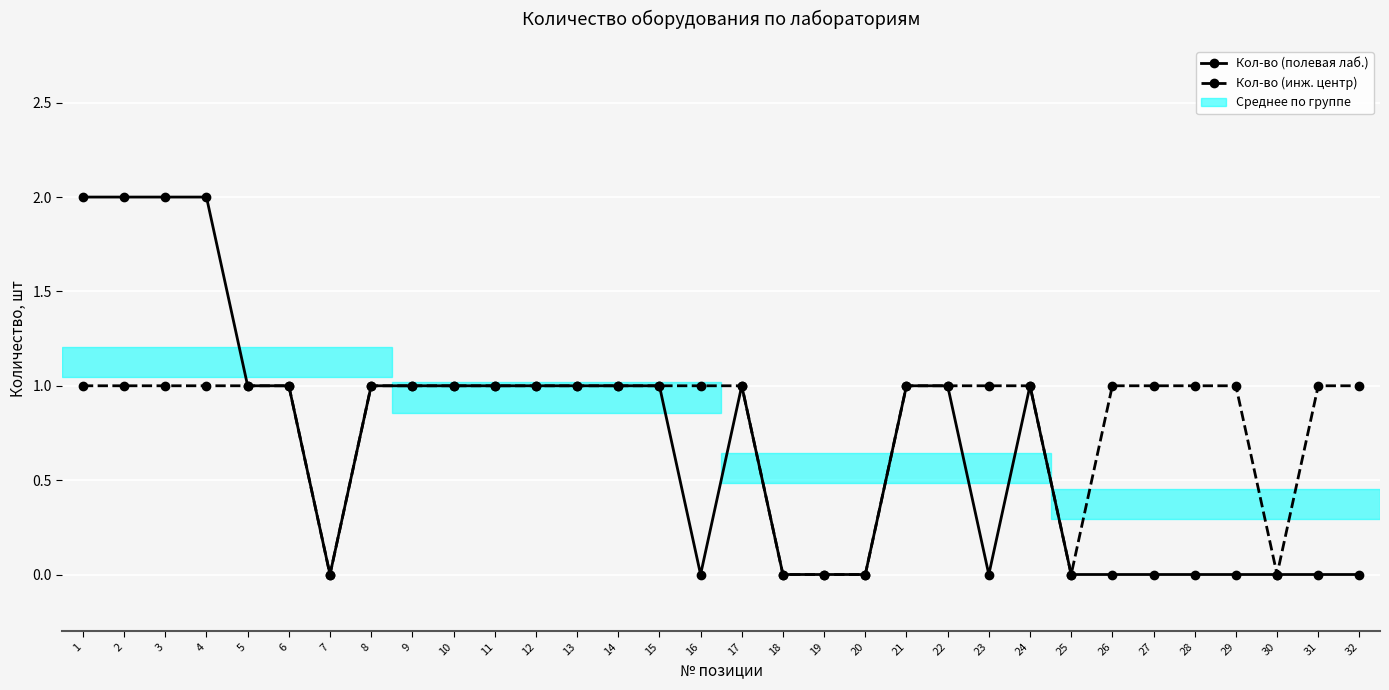

The value of Кол-во (полевая лаб.) at 3 is 2. True or false?

True